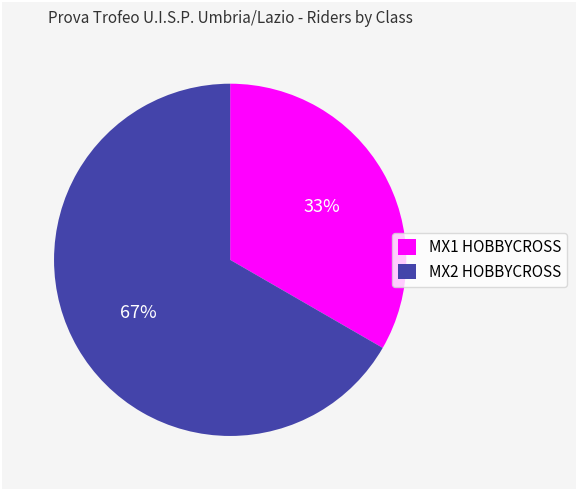

To the nearest percent, what percentage of the pie is MX1 HOBBYCROSS?

33%